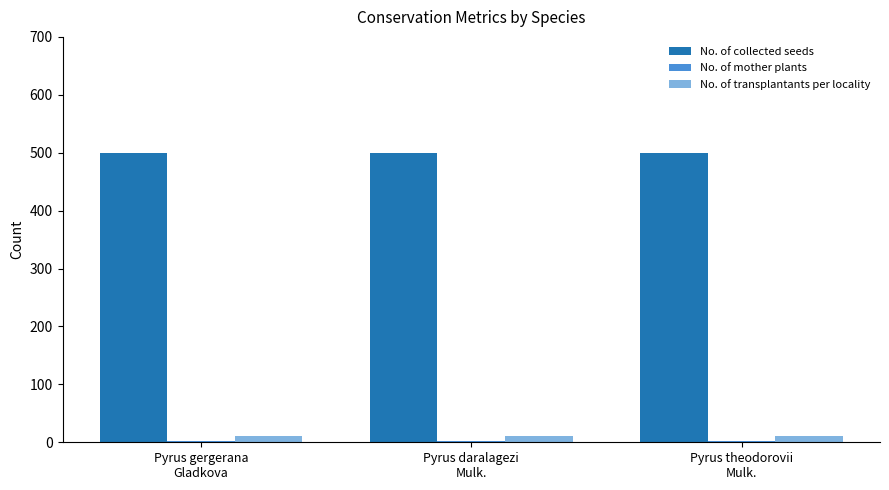

Which series has the largest total across all categories?

No. of collected seeds